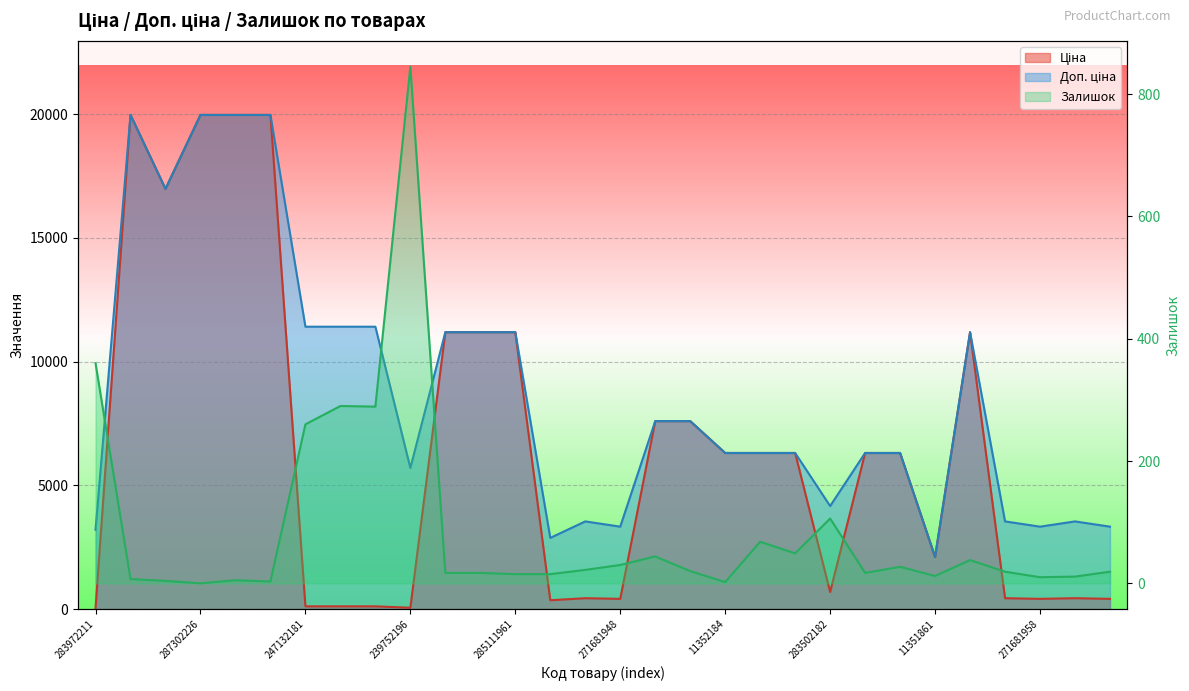

At which category does the chart reach its minimum across all series?

287302226